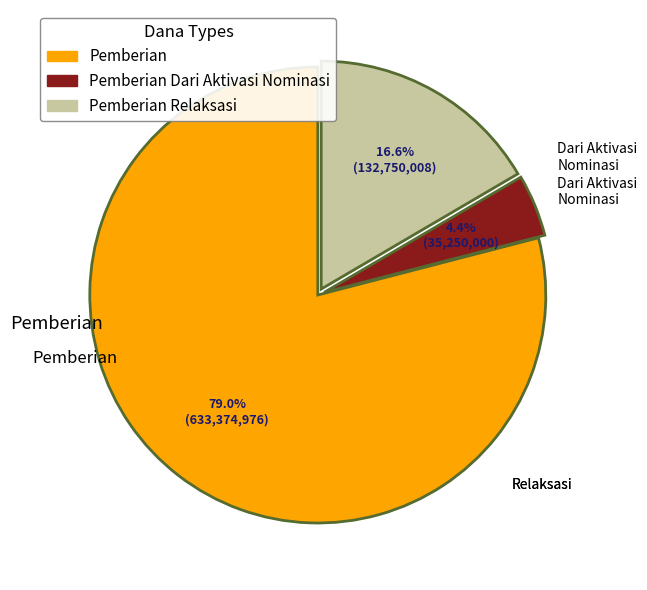

How many segments does this pie chart have?

3